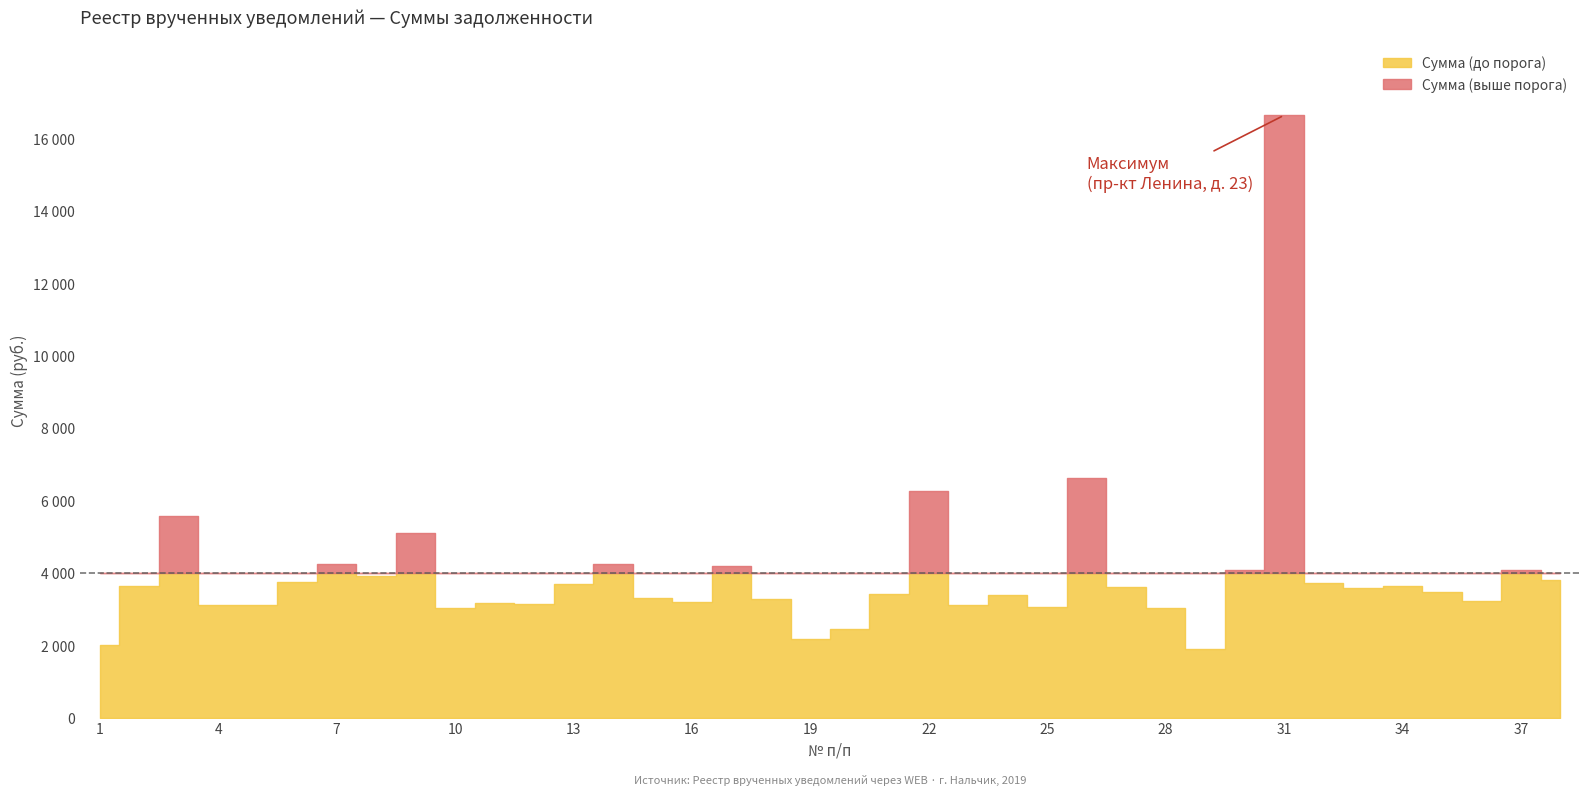

Reading left to right, list all the values displayed in this chart.

Сумма: 1=2010.3	2=3646.3	3=5563.5	4=3098.5	5=3119.9	6=3740.1	7=4248.2	8=3897.8	9=5086.7	10=3025.6	11=3175.9	12=3129.2	13=3689.3	14=4231.9	15=3295.8	16=3191.7	17=4196.6	18=3285.9	19=2162.8	20=2459.3	21=3408.6	22=6255.0	23=3101.2	24=3396.0	25=3062.8	26=6614.5	27=3593.9	28=3034.6	29=1881.5	30=4072.5	31=16636.9	32=3704.8	33=3589.8	34=3640.7	35=3461.3	36=3210.6	37=4070.9	38=3811.3
Превышение порога: 1=0.0	2=0.0	3=5563.5	4=0.0	5=0.0	6=0.0	7=4248.2	8=0.0	9=5086.7	10=0.0	11=0.0	12=0.0	13=0.0	14=4231.9	15=0.0	16=0.0	17=4196.6	18=0.0	19=0.0	20=0.0	21=0.0	22=6255.0	23=0.0	24=0.0	25=0.0	26=6614.5	27=0.0	28=0.0	29=0.0	30=4072.5	31=16636.9	32=0.0	33=0.0	34=0.0	35=0.0	36=0.0	37=4070.9	38=0.0